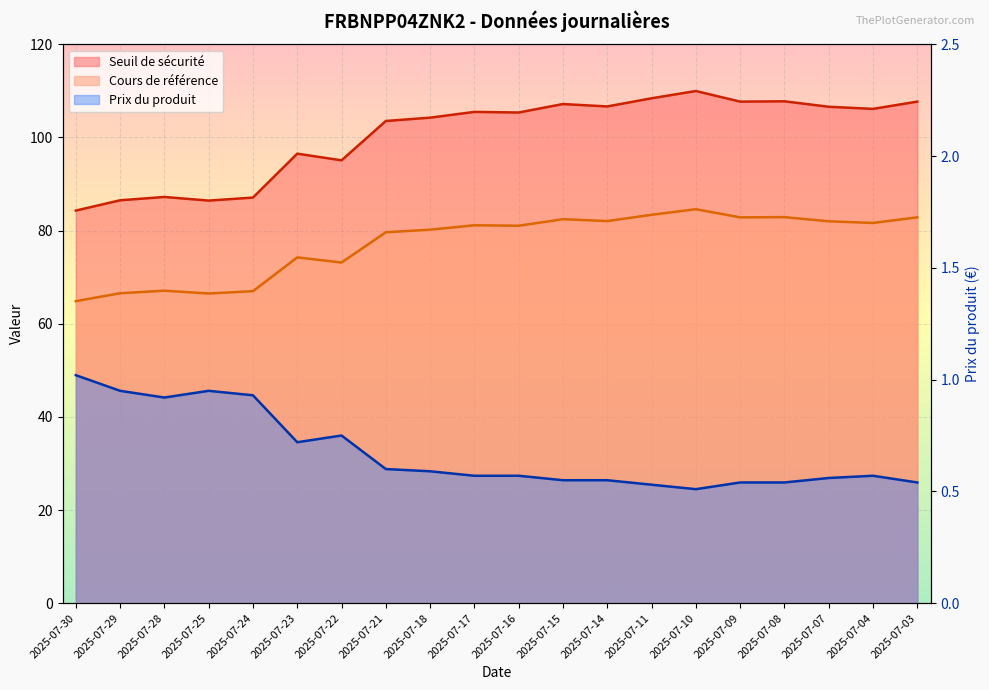

At which label does Cours de référence reach its minimum?

2025-07-30